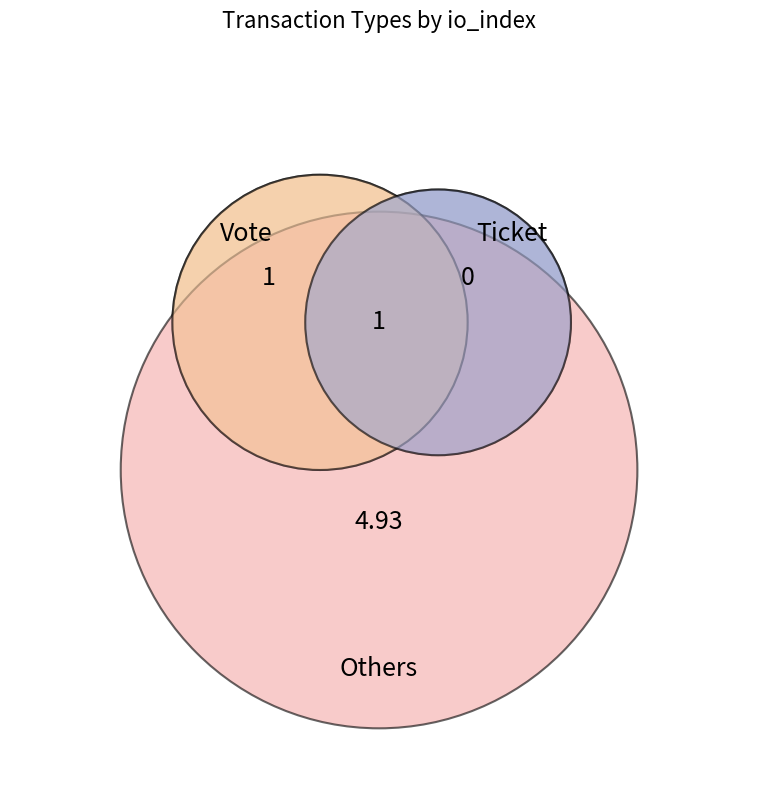

True or false: Ticket accounts for 10% of the total.

False